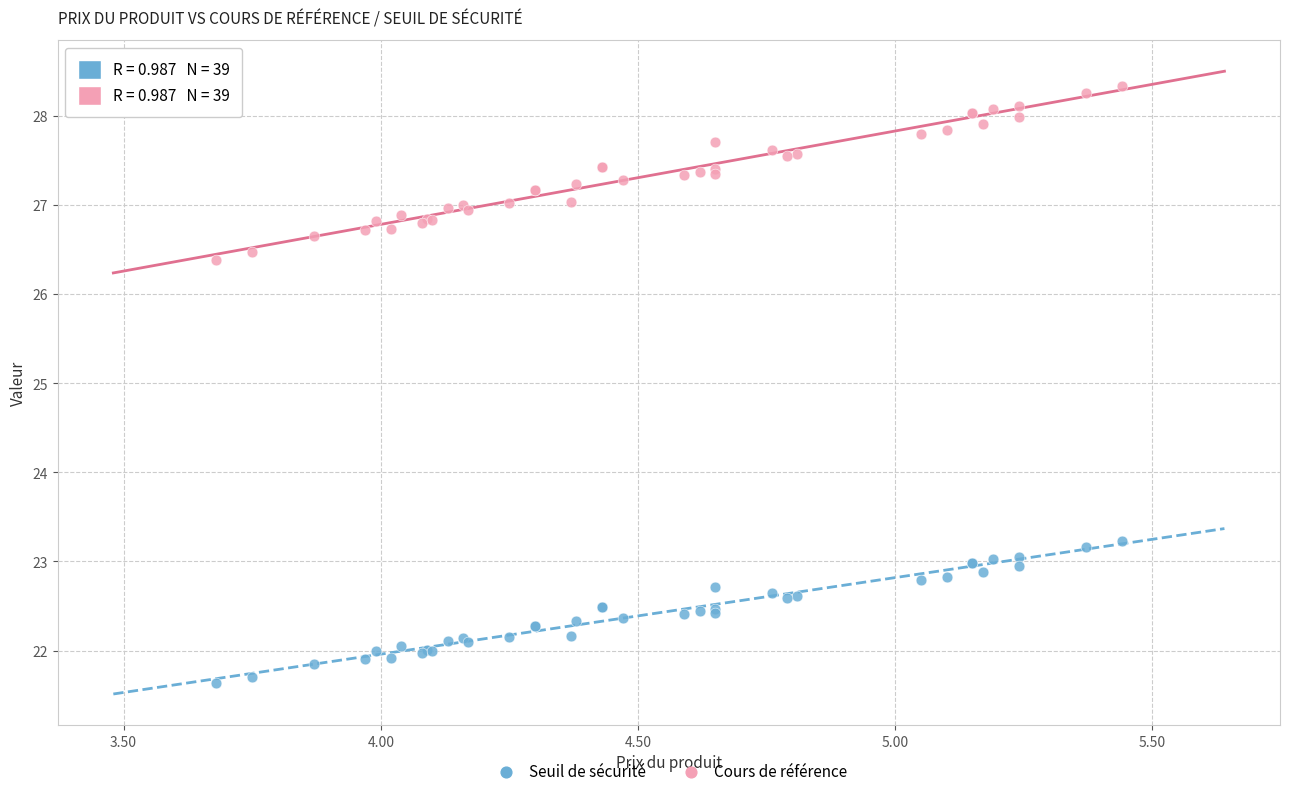

What is the X range (max minus min) for the scatter plot?

1.8